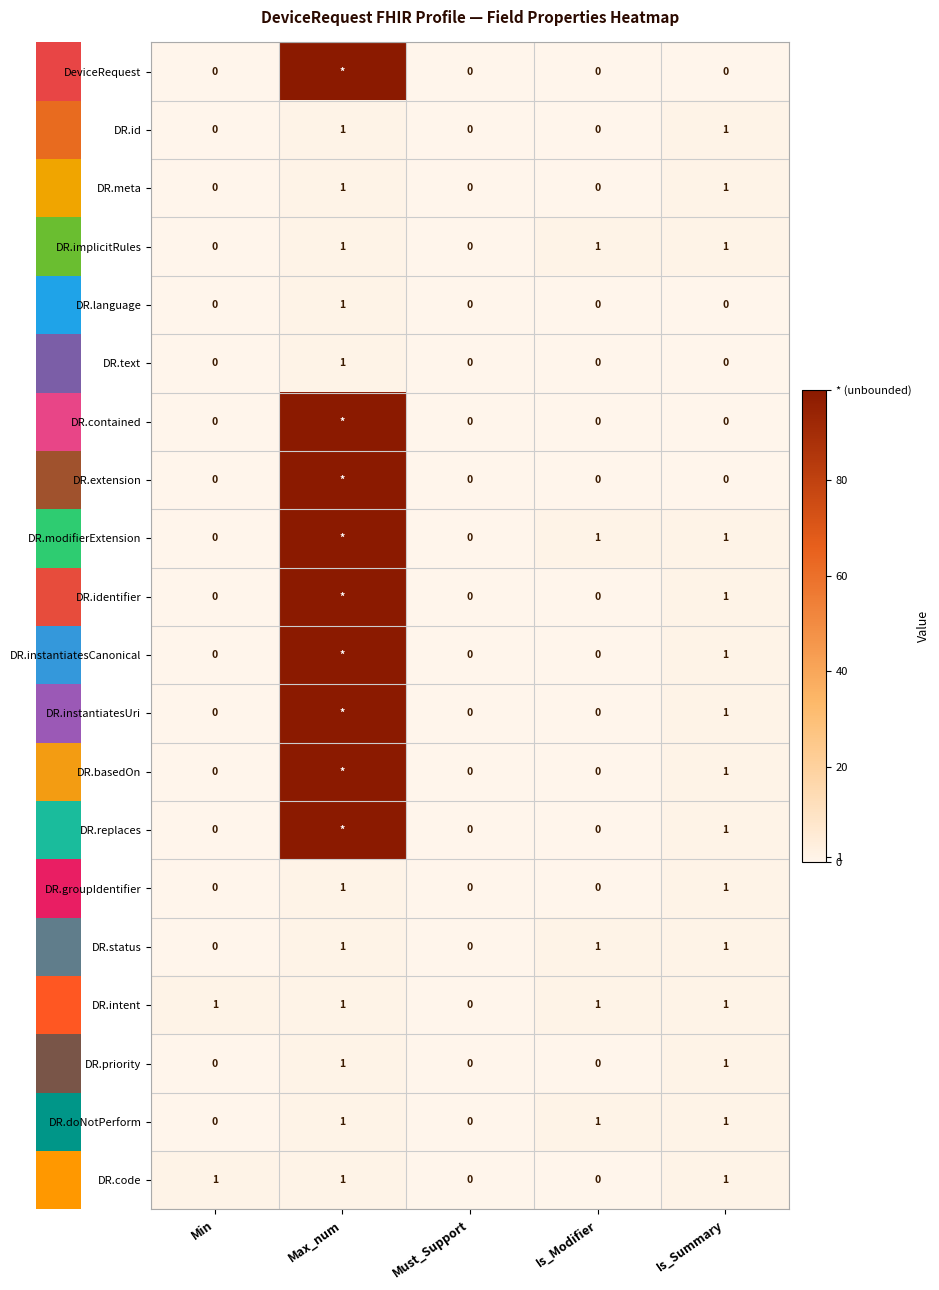

Is it true that DR.code equals 1 at Is_Summary?

True